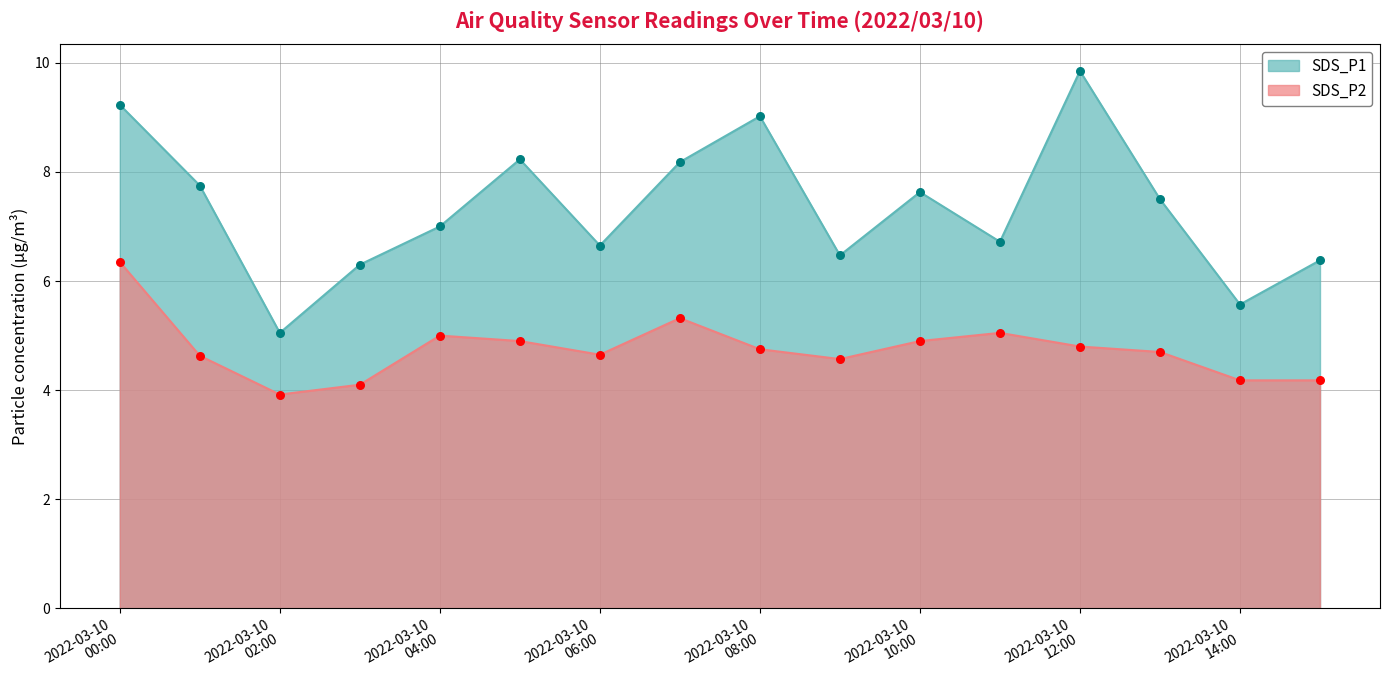

Which series has the largest total across all categories?

SDS_P1